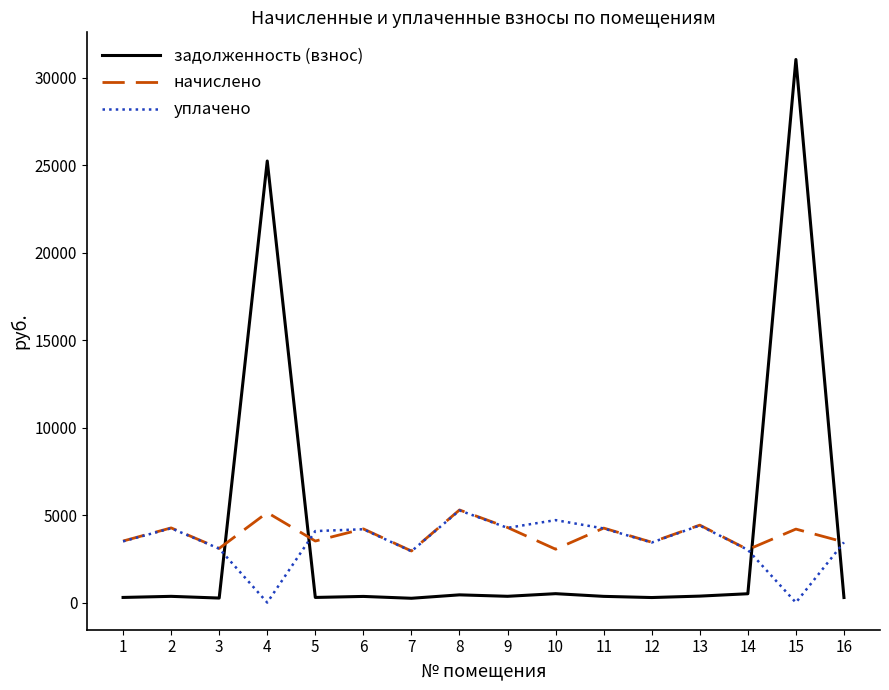

The value of уплачено at 5 is 1239.3. True or false?

False